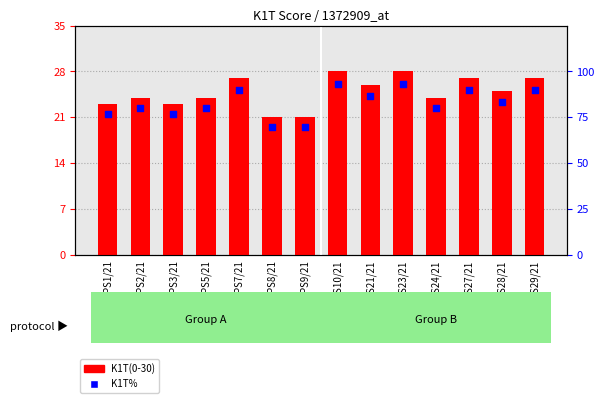

Which series contains the lowest Y value?

K1T(0-30)